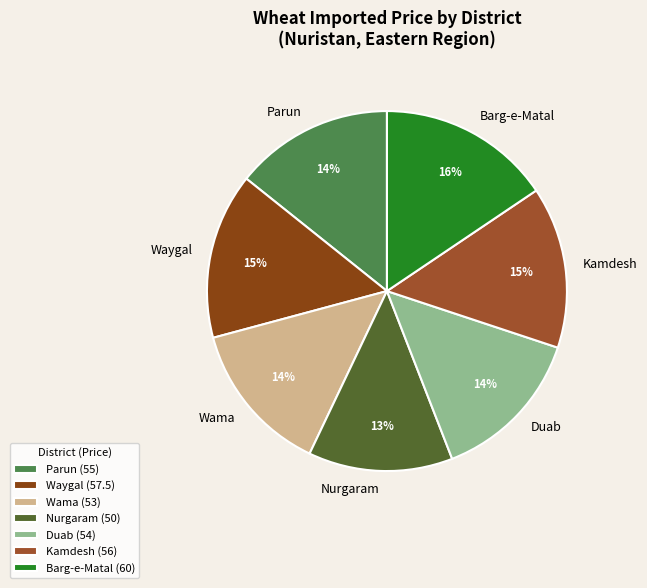

How many slices are in this pie chart?

7